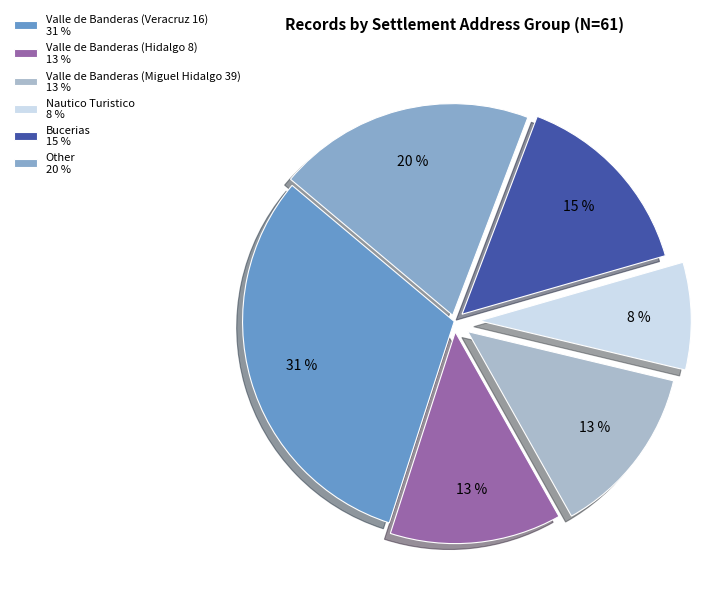

What is the smallest slice in the pie chart?

Nautico Turistico